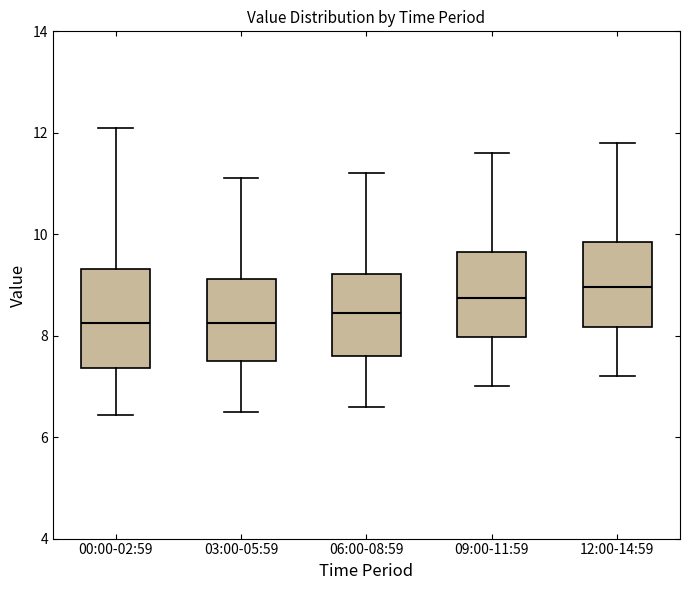

Reading left to right, read every box against the y-axis: the position of its median line, the range the box covers, and the ends of its whiskers. The values are not printed on the chart, so give them approximately, as read against the axis.

00:00-02:59: median 8.2, box 7.4 to 9.4, whiskers 6.4 to 12.2
03:00-05:59: median 8.2, box 7.6 to 9.2, whiskers 6.6 to 11.2
06:00-08:59: median 8.4, box 7.6 to 9.2, whiskers 6.6 to 11.2
09:00-11:59: median 8.8, box 8.0 to 9.6, whiskers 7.0 to 11.6
12:00-14:59: median 9.0, box 8.2 to 9.8, whiskers 7.2 to 11.8